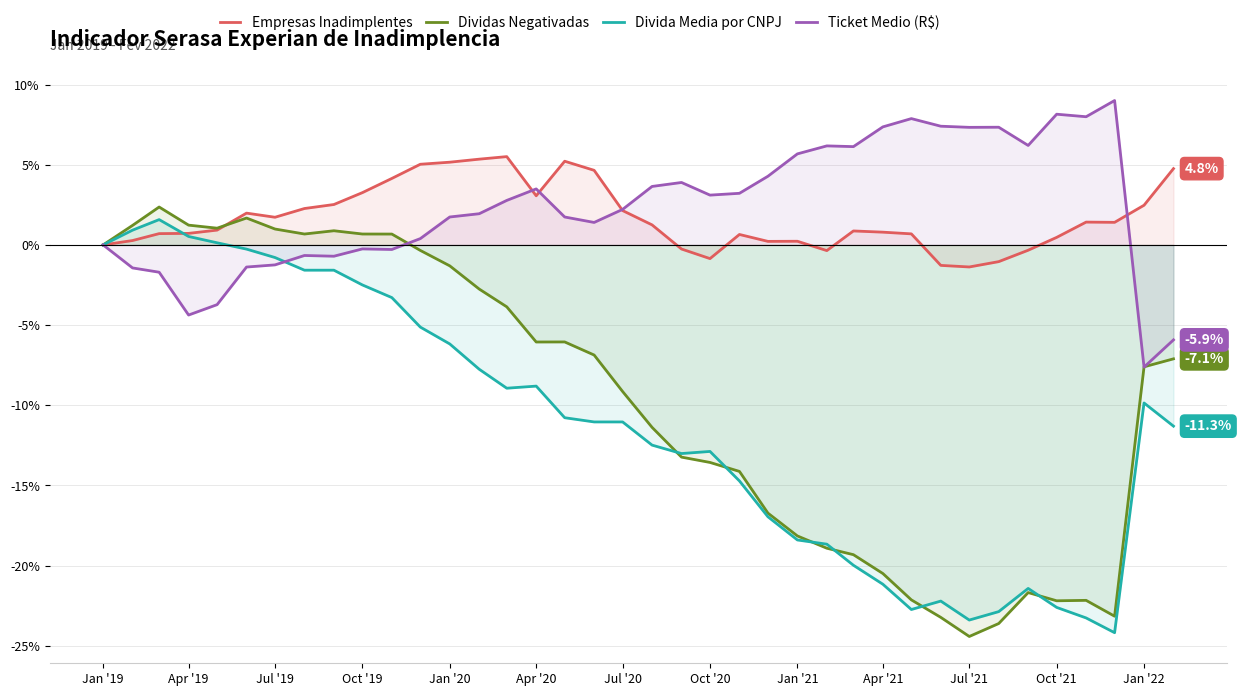

What are all the series names shown in the legend?

Empresas Inadimplentes, Dividas Negativadas, Divida Media por CNPJ, Ticket Medio (R$)